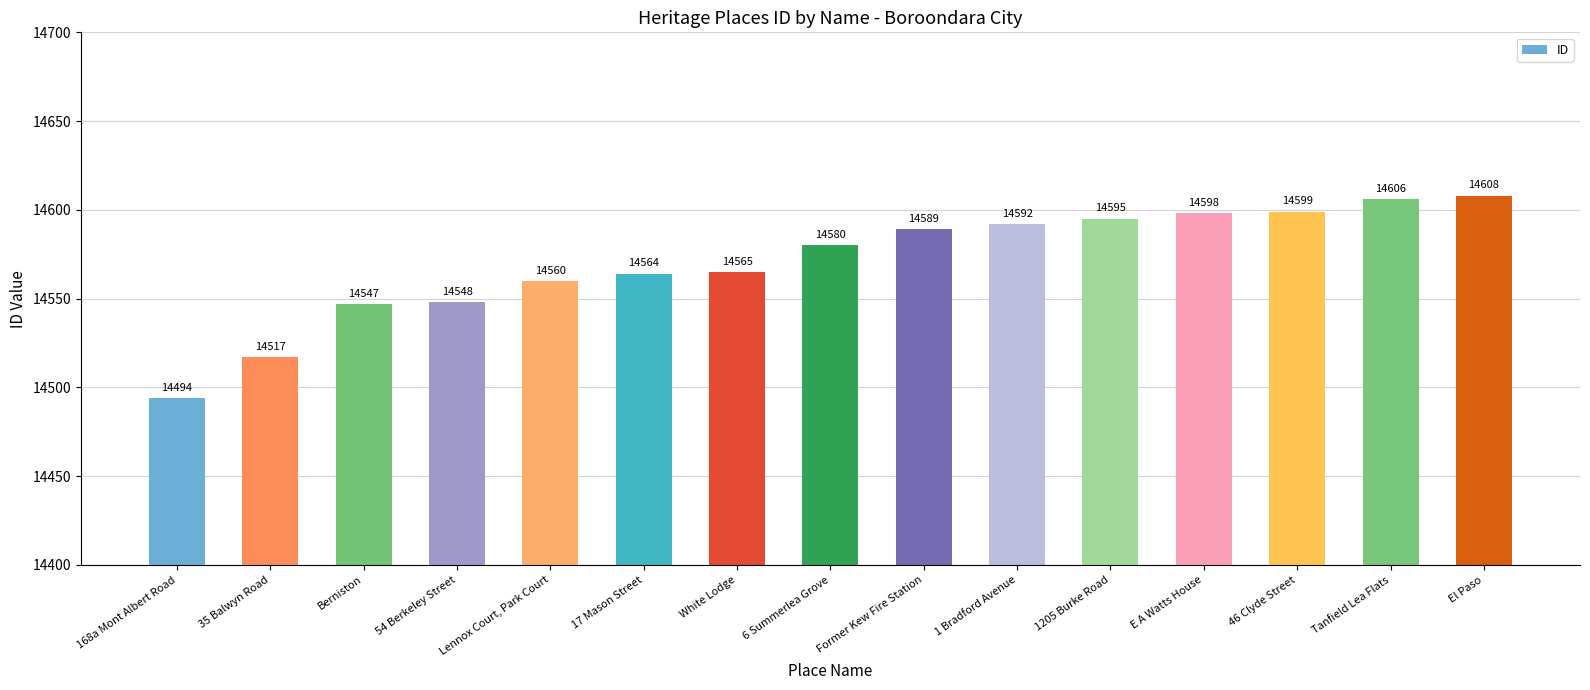

Where is the data nearest to the value 14551?

54 Berkeley Street